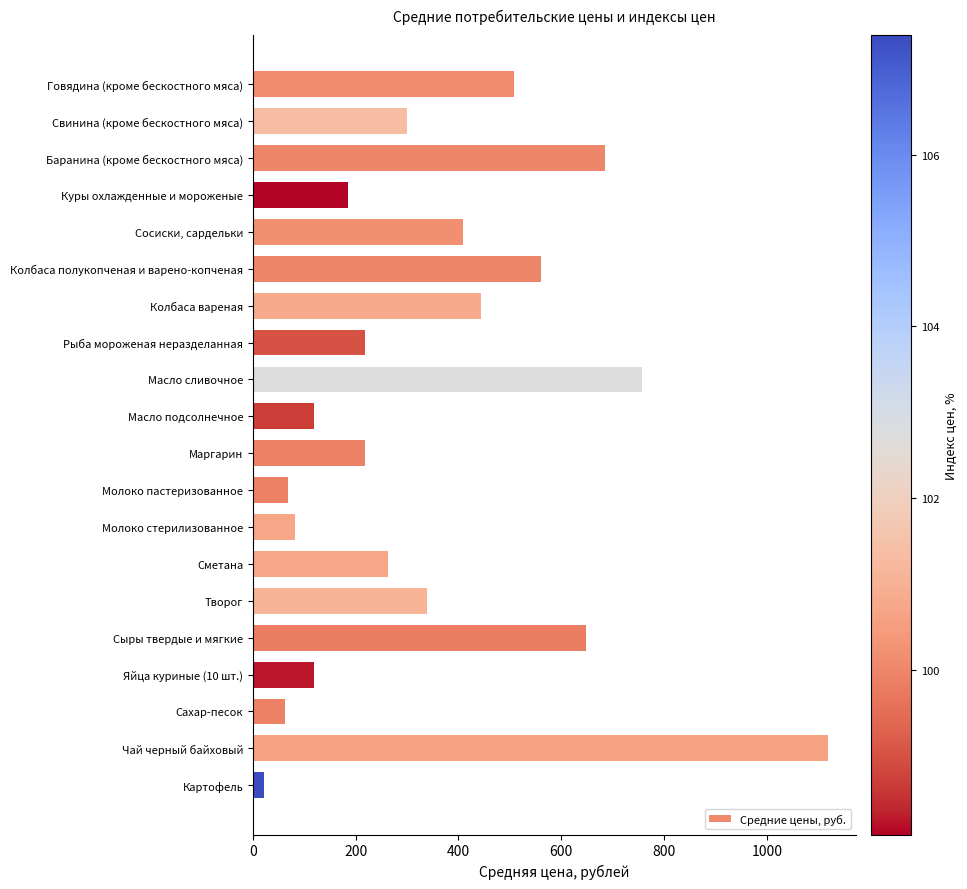

What is the minimum value shown in the chart?

21.9